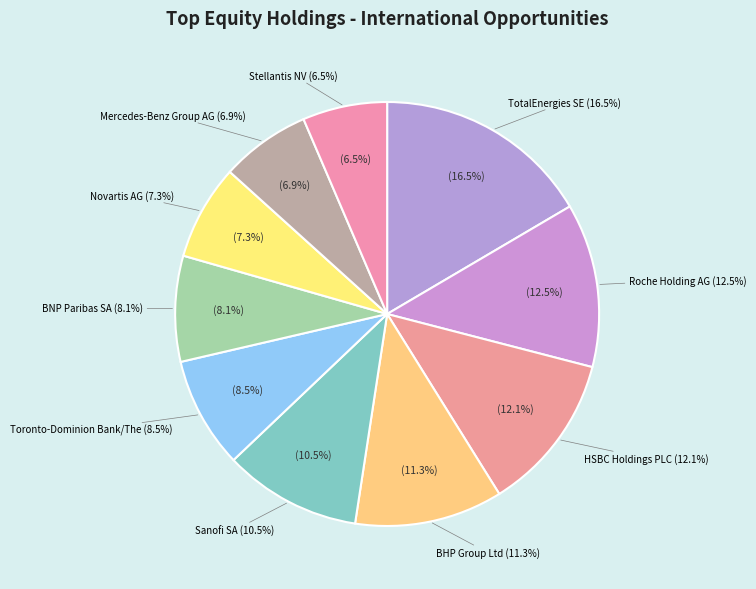

Between Stellantis NV and HSBC Holdings PLC, which is larger?

HSBC Holdings PLC